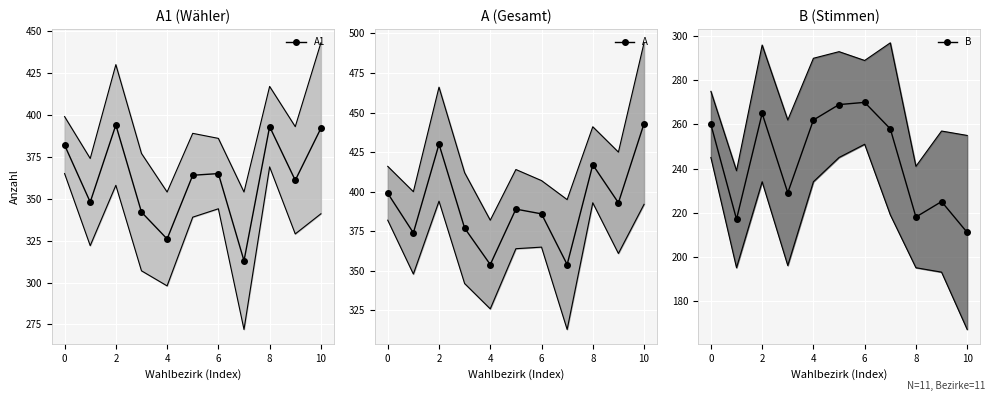

At how many categories does at least one series exceed 250?

11